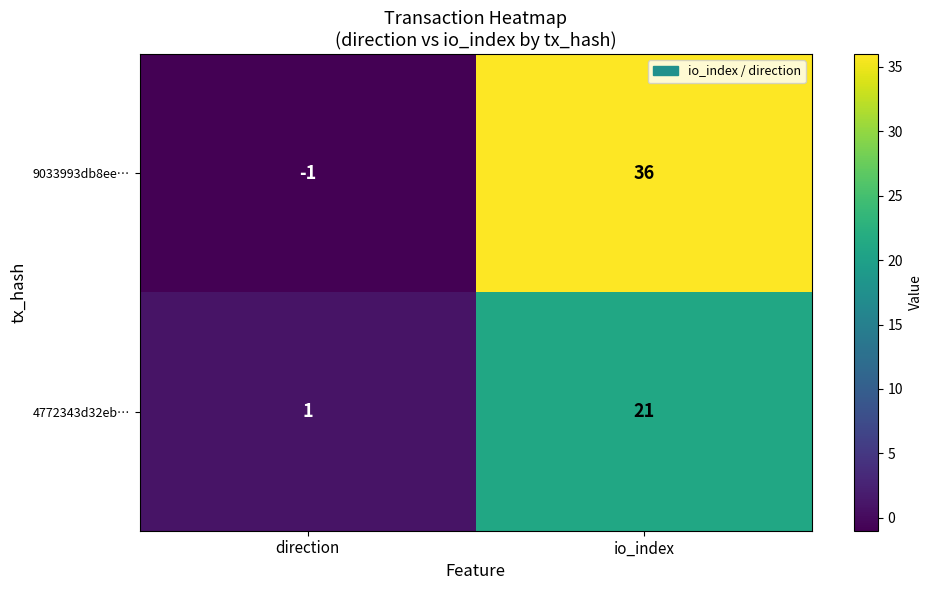

At direction, list the series in order from smallest to largest.

9033993db8ee…, 4772343d32eb…